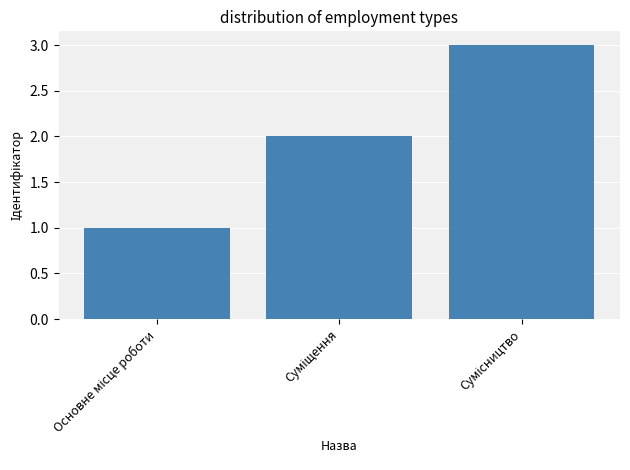

What is the sum of all values?

6